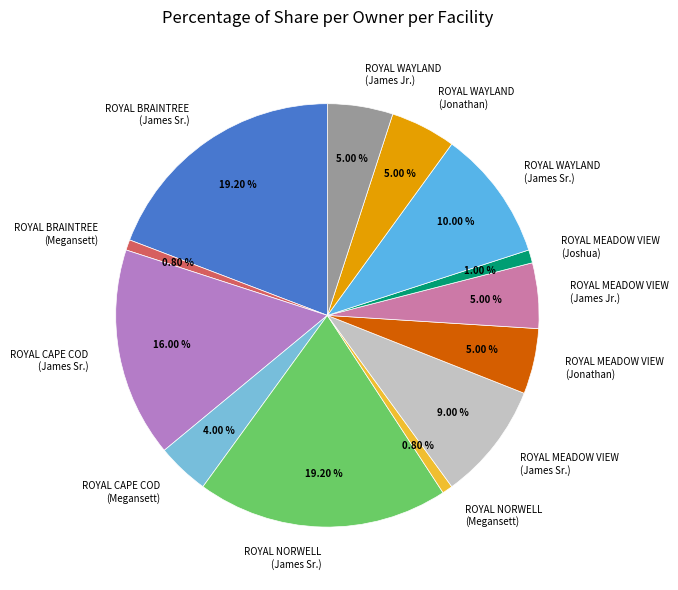

Combined, do ROYAL MEADOW VIEW (James Jr.) and ROYAL WAYLAND (Jonathan) account for over 50%?

No